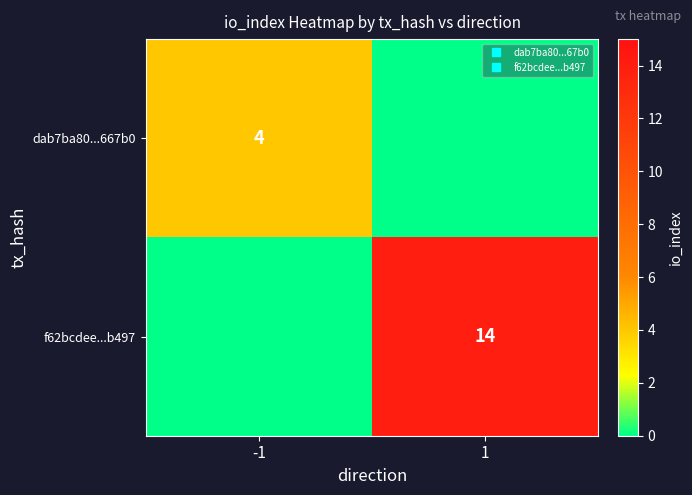

Rank the series at 1 from lowest to highest value.

dab7ba80...667b0, f62bcdee...b497